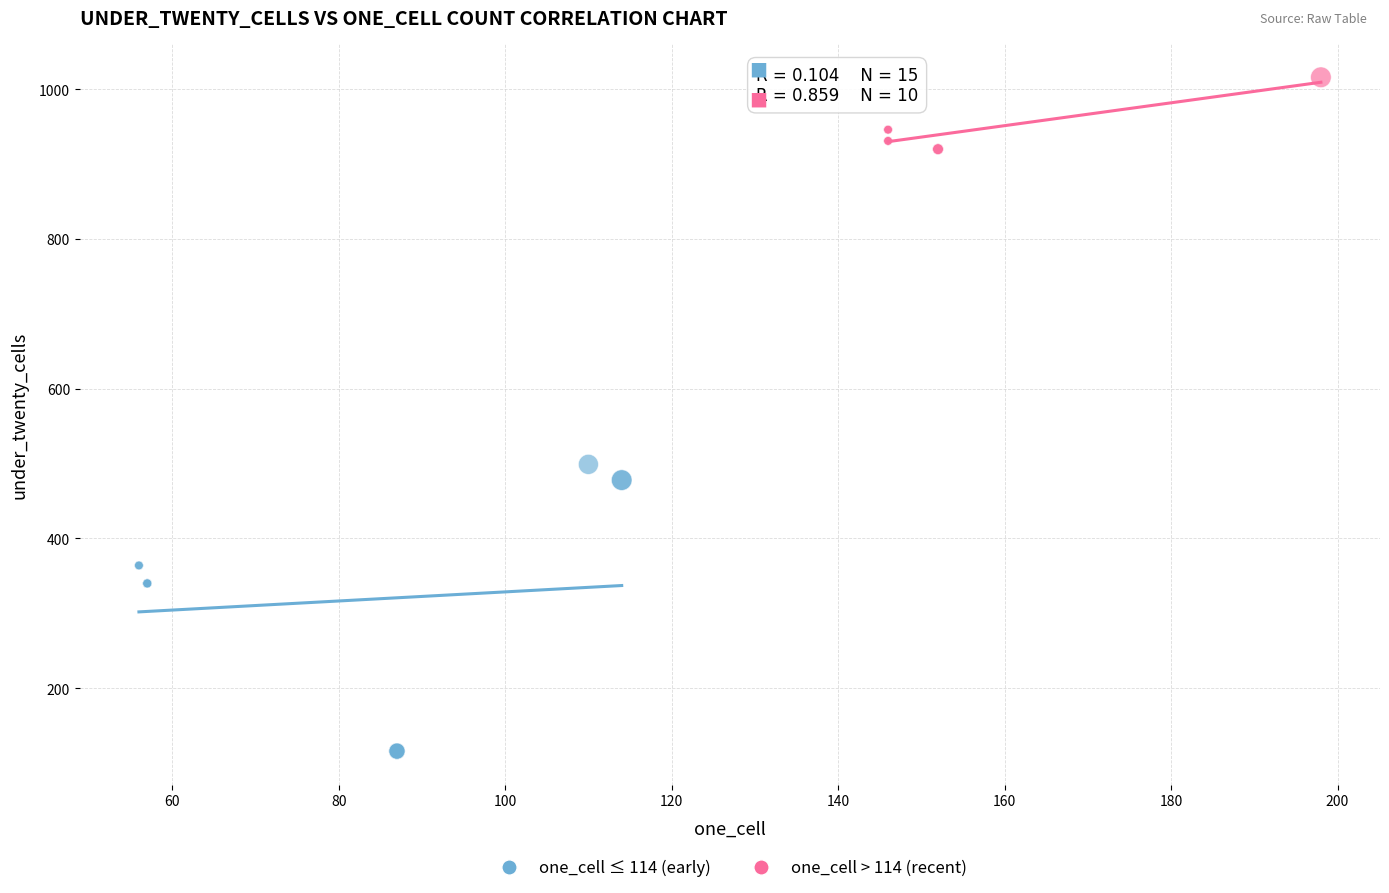

What are all the series names shown in the legend?

one_cell ≤ 114 (early), one_cell > 114 (recent)